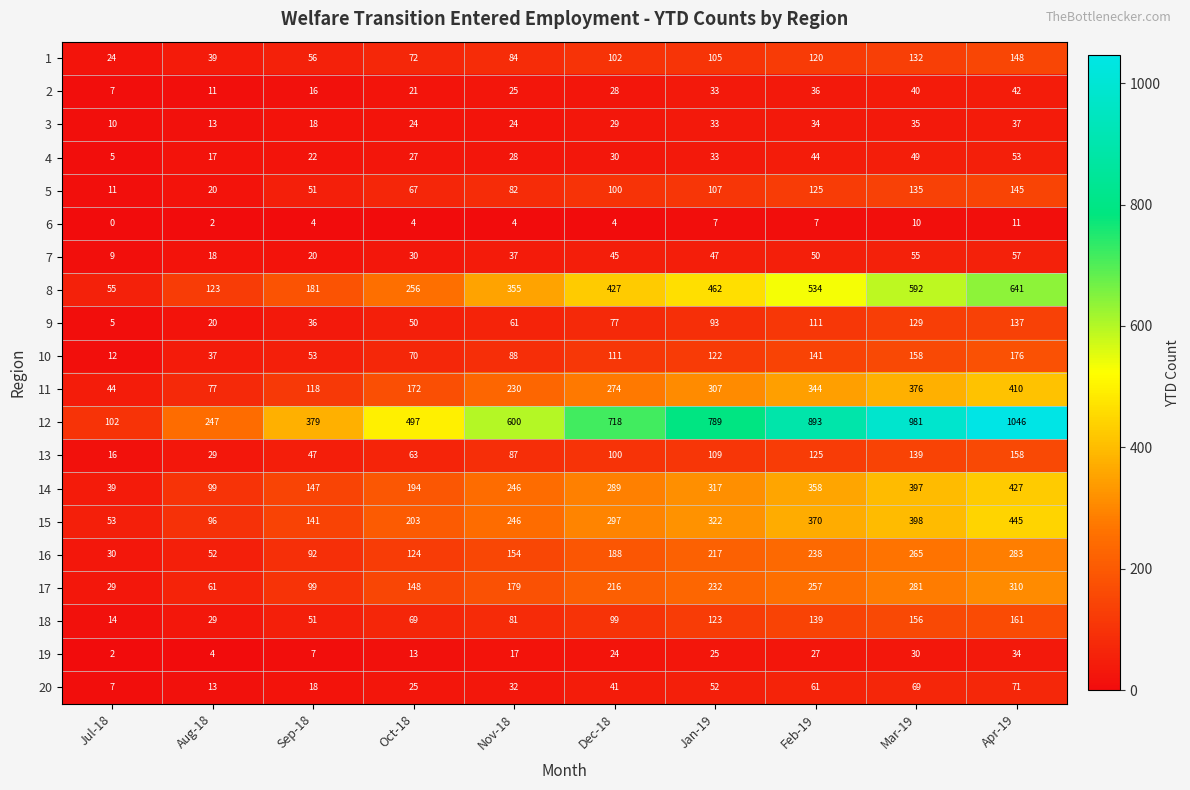

What is the difference between the maximum and minimum values in the 13 series?

142